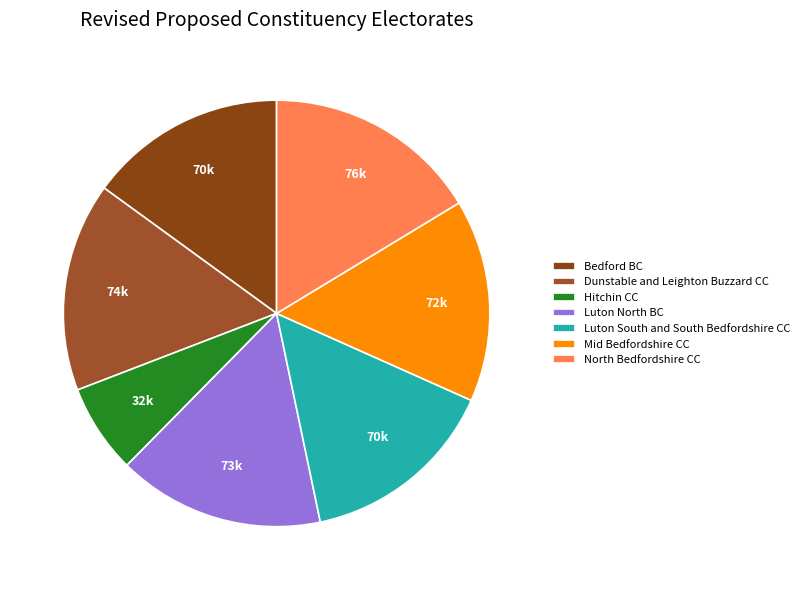

How many segments does this pie chart have?

7